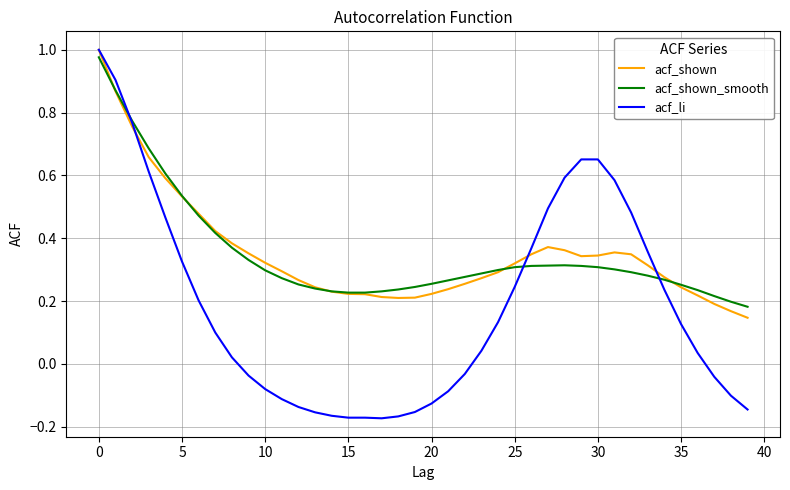

Which series has the largest range (max minus min)?

acf_li